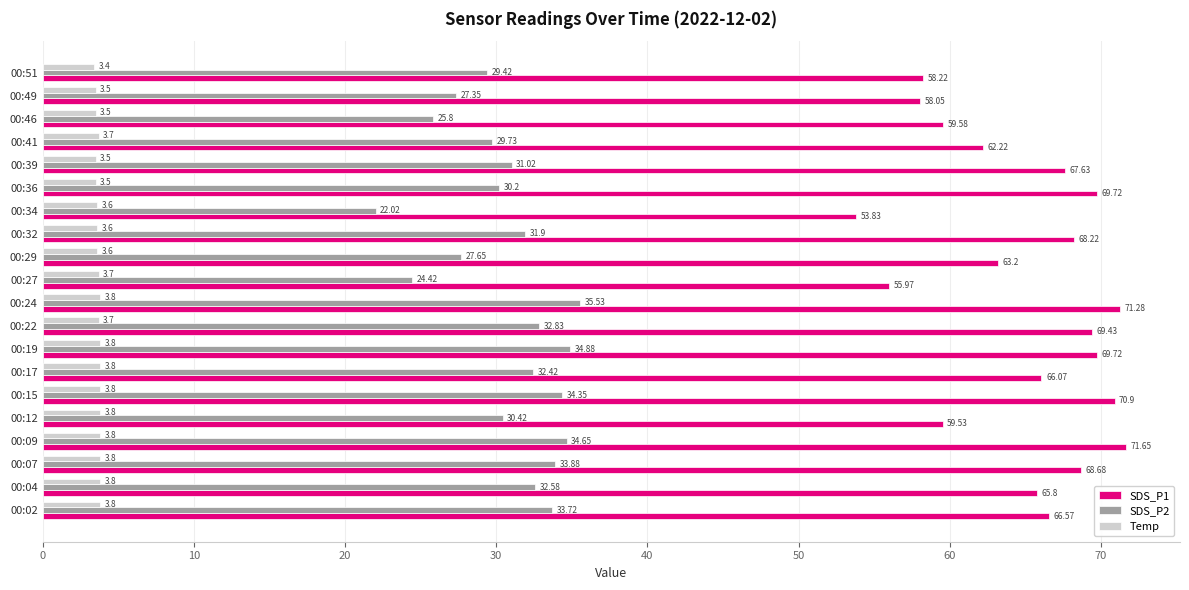

Which category has the highest value in the SDS_P1 series?

00:09